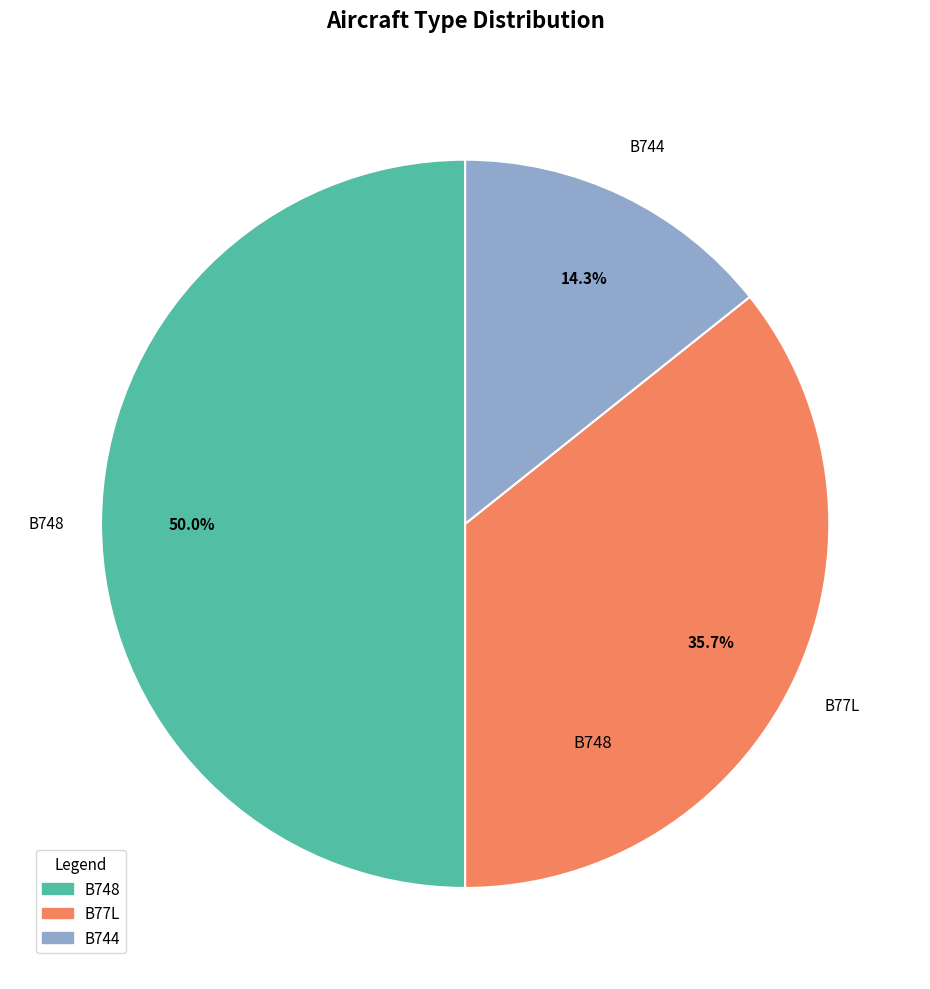

Rank the categories by value from lowest to highest.

B744, B77L, B748